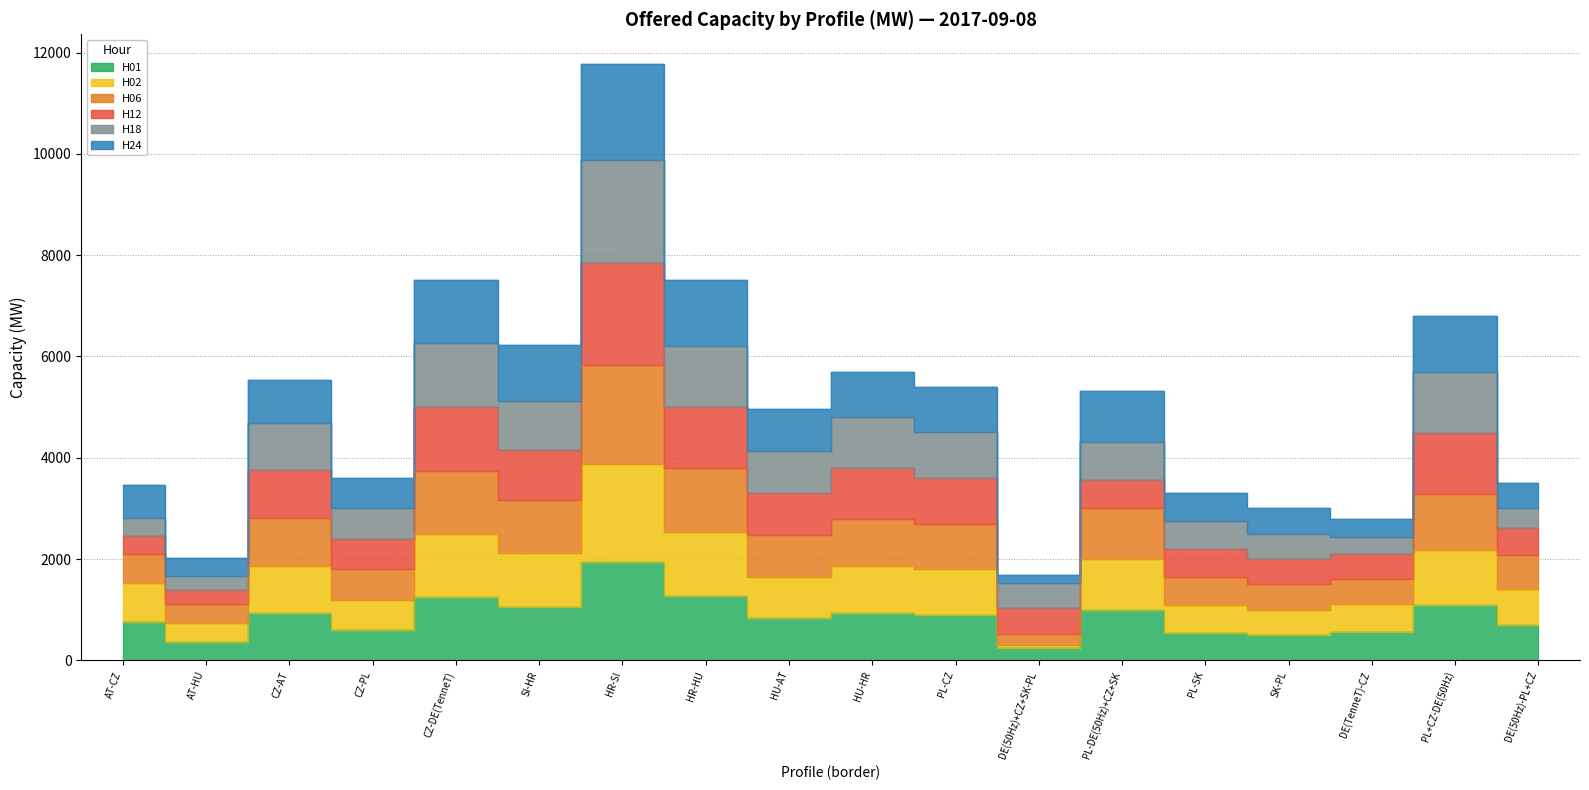

How many categories are shown in the chart?

18